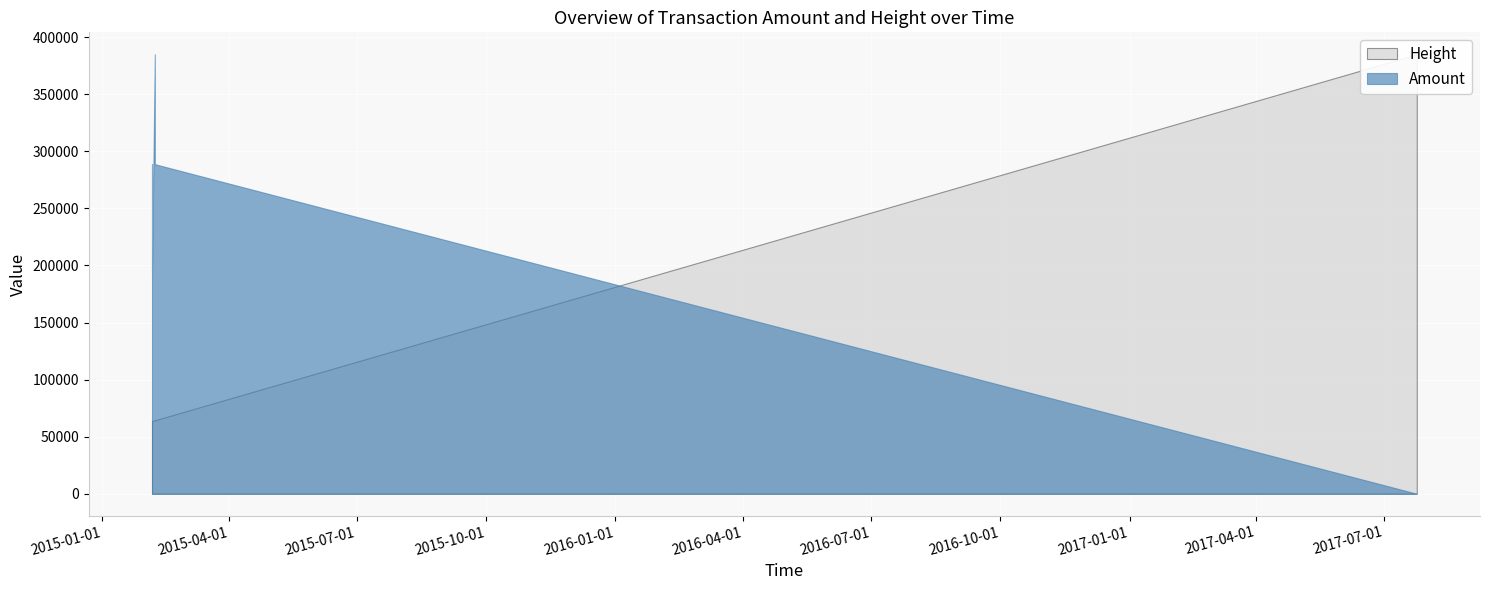

What value does the Height series have at 2017-07-24 07:25:29?

385013